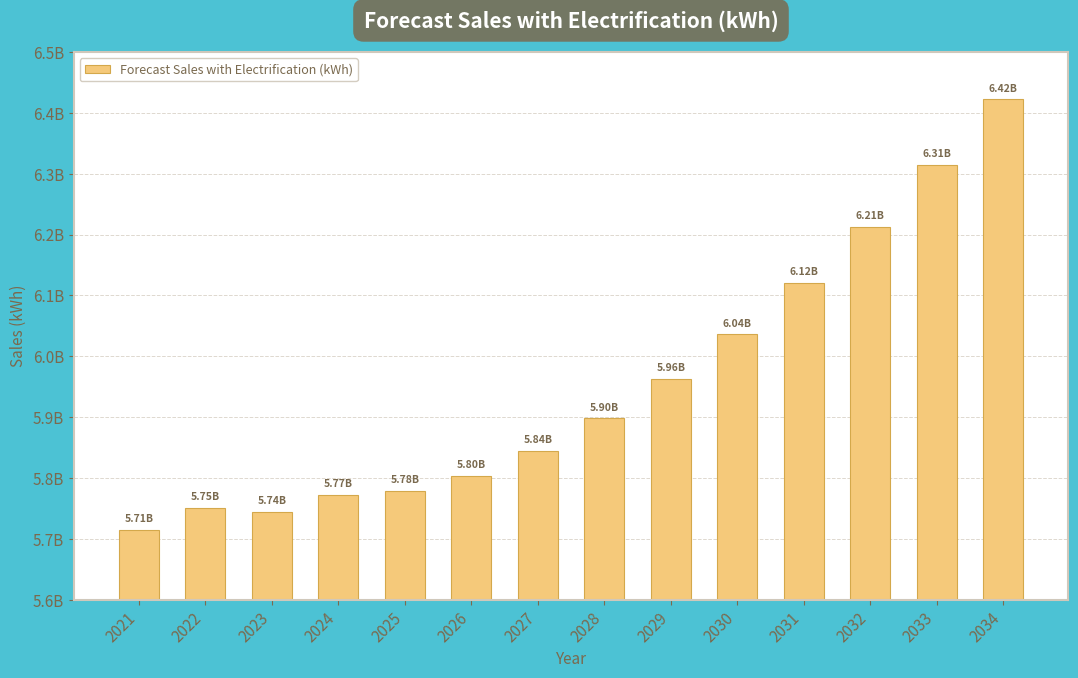

Which category has the lowest value across all series?

2021